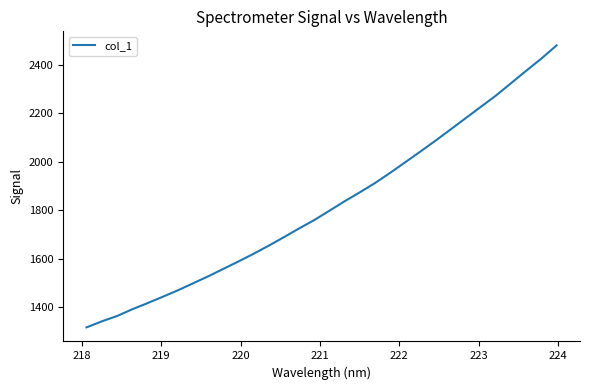

How many series are shown in this chart?

1